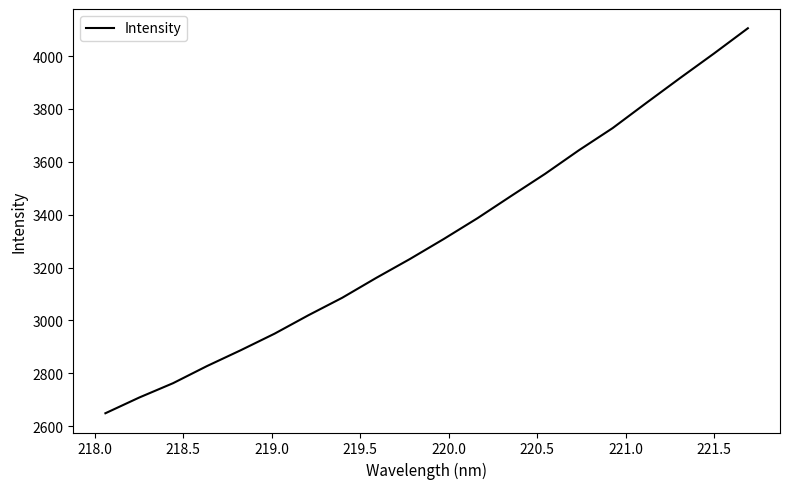

What is the maximum value shown in the chart?

4105.1